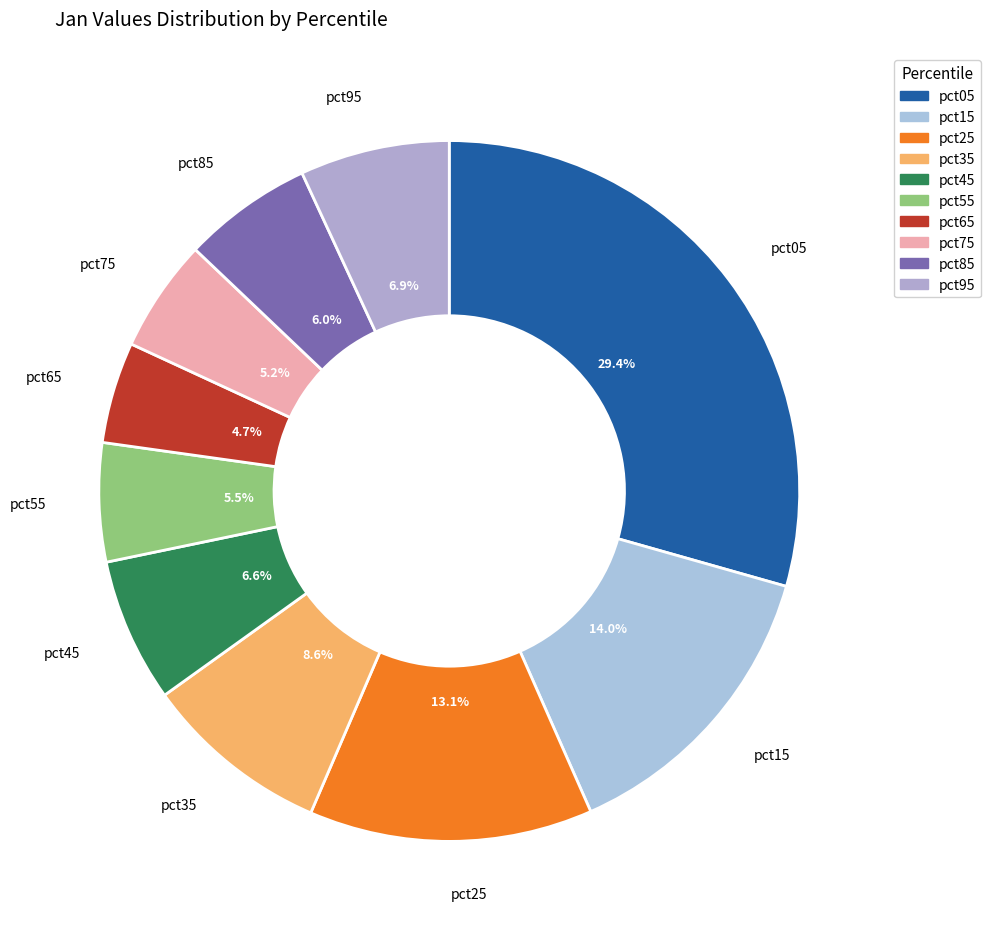

What percentage is the pct05 slice, to the nearest percent?

29%